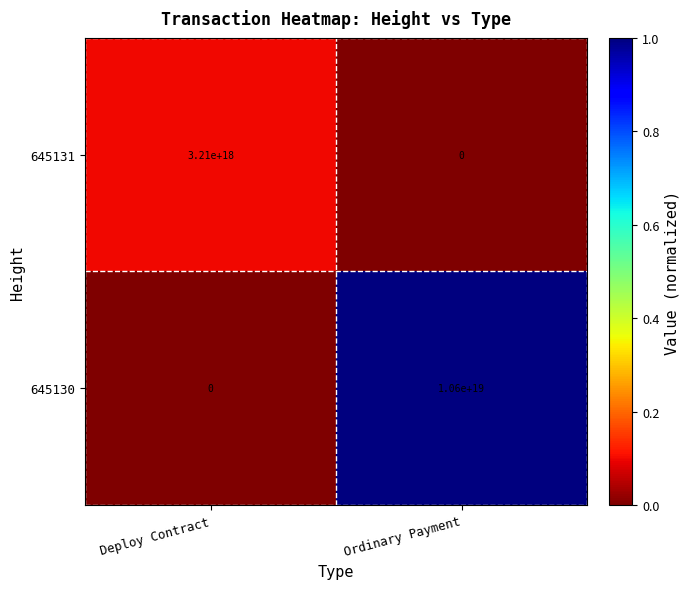

Which category has the lowest value in the 645130 series?

Deploy Contract